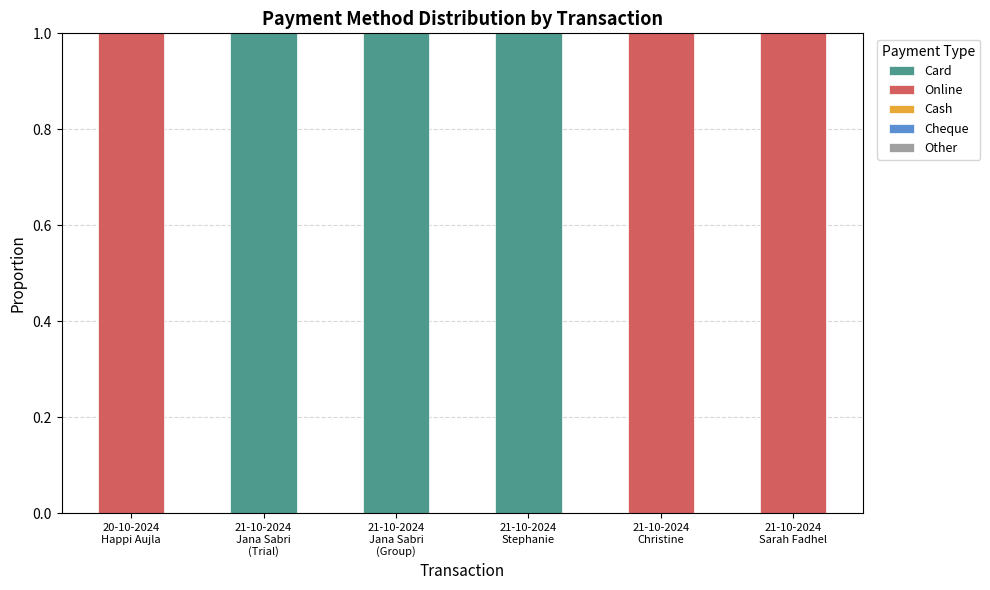

Are the bars horizontal?

No